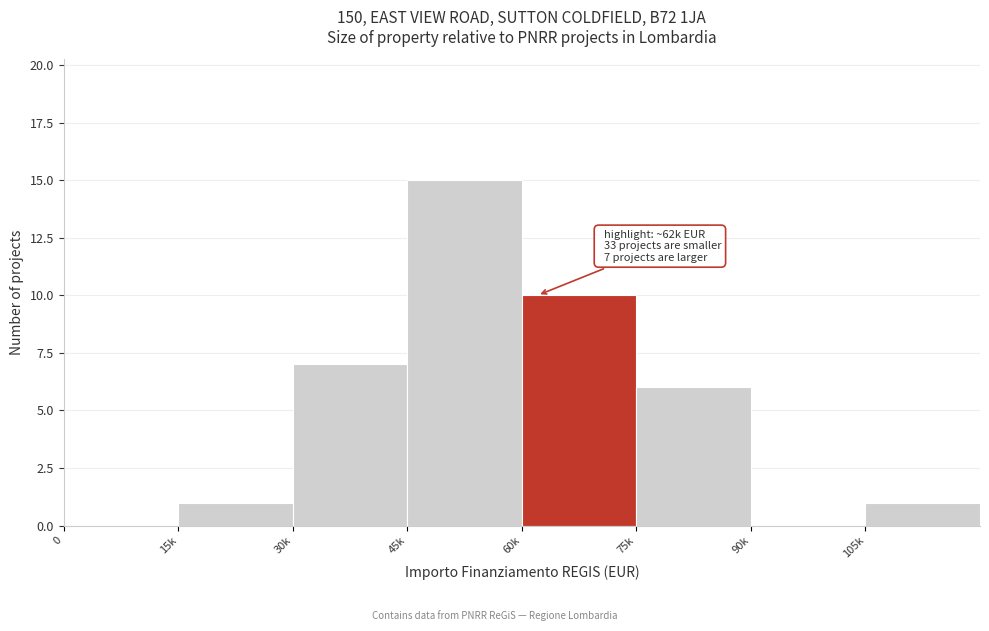

Reading right to left, transcribe all the data shown in this chart.

105k=1	90k=0	75k=6	60k=10	45k=15	30k=7	15k=1	0=0